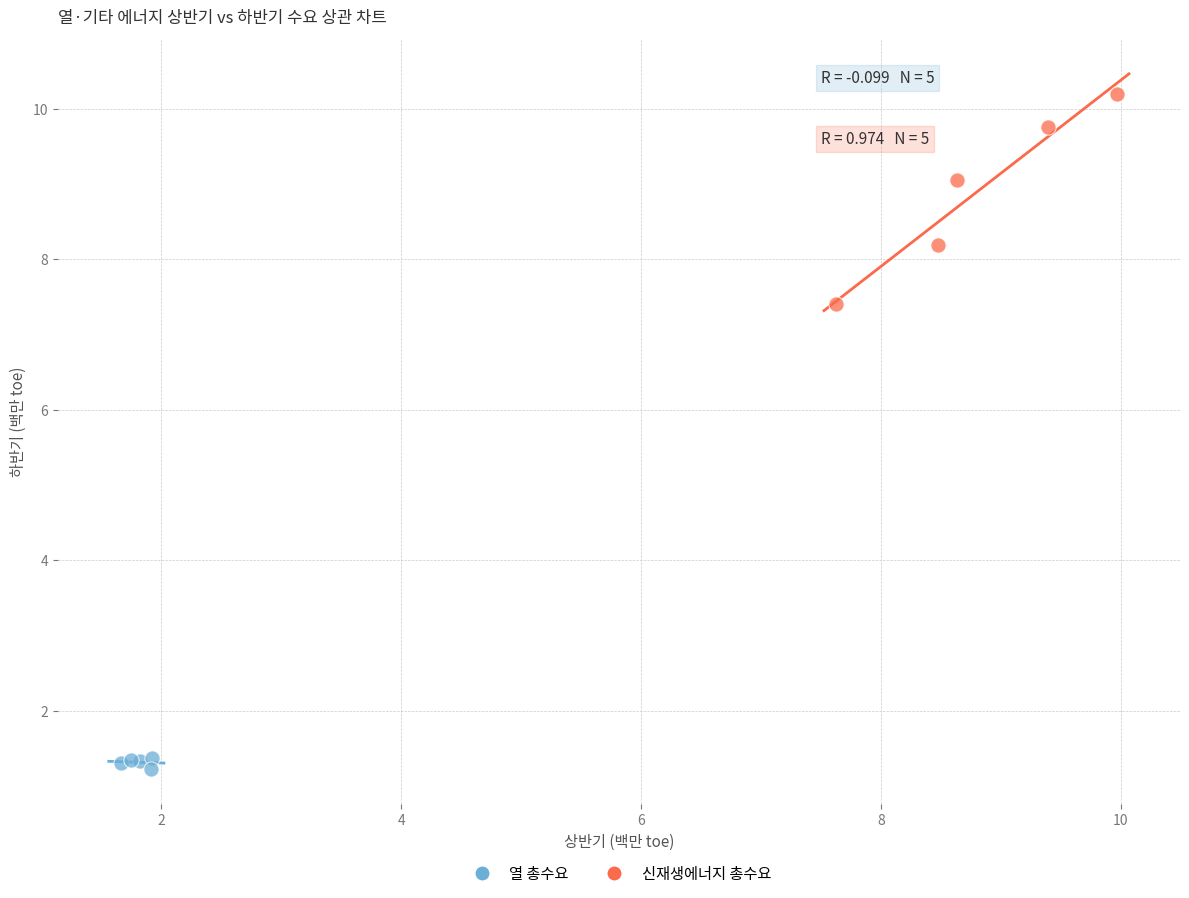

Which series has the widest spread of Y values?

신재생에너지 총수요